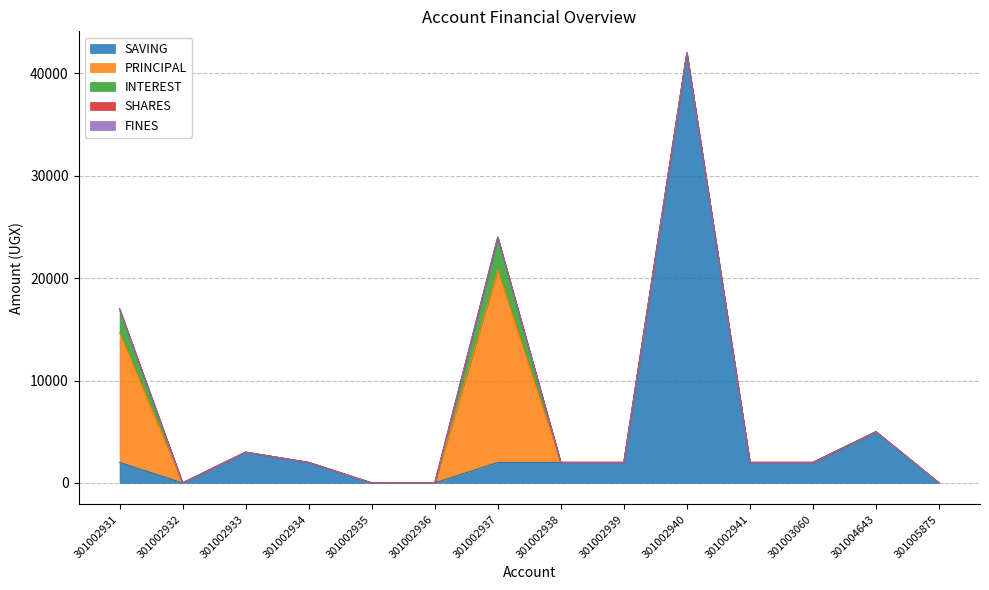

Does the chart display data point markers on the line(s)?

No